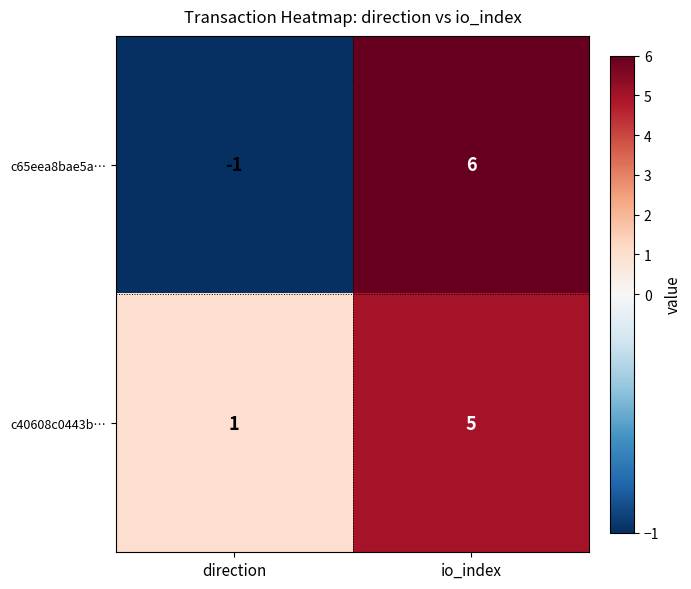

Rank the series at direction from highest to lowest value.

c40608c0443b…, c65eea8bae5a…